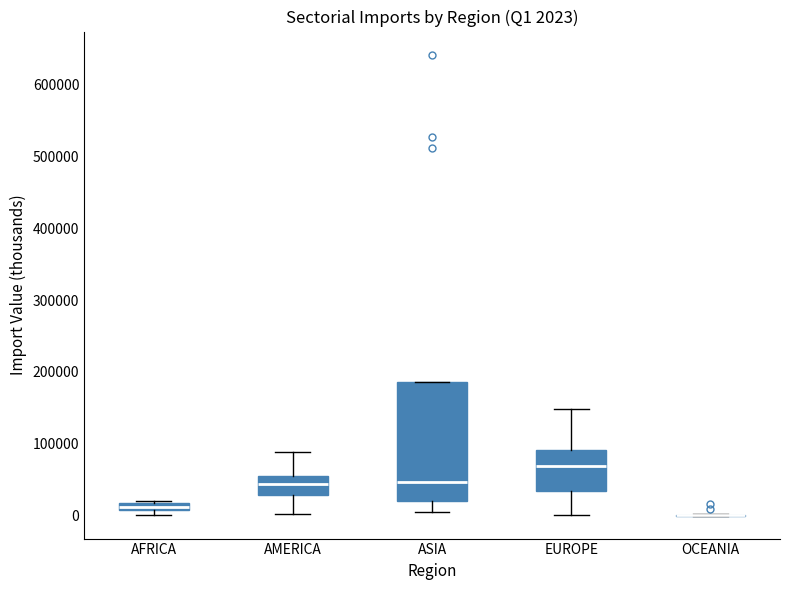

Which box is the tallest, from its lower edge to its upper edge?

ASIA